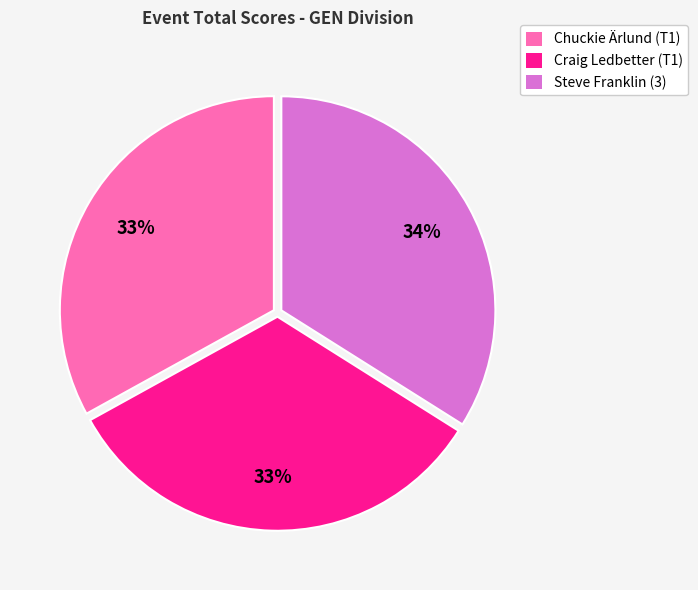

How many segments does this pie chart have?

3